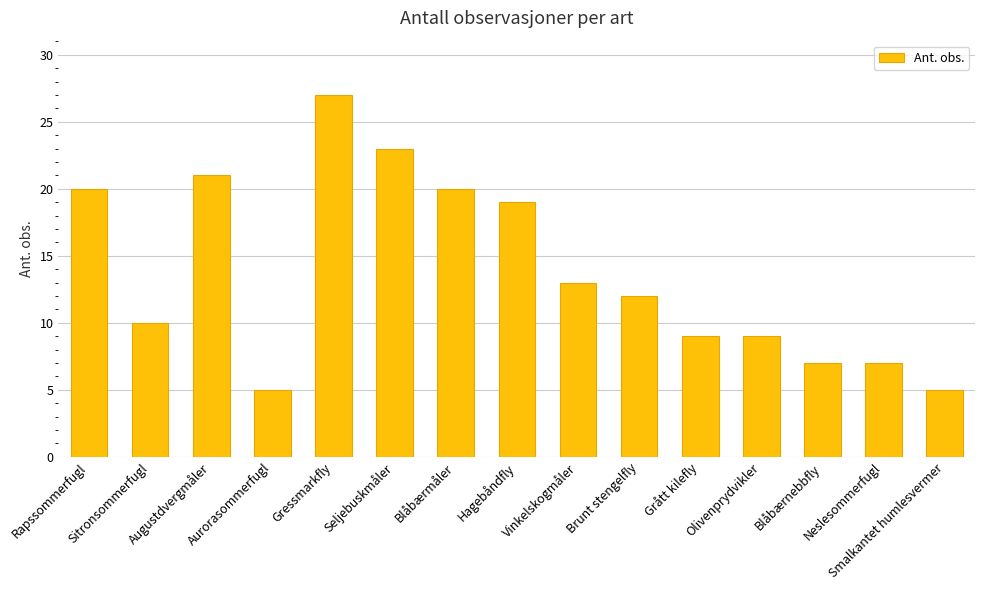

Which has a higher value, Sitronsommerfugl or Blåbærnebbfly?

Sitronsommerfugl